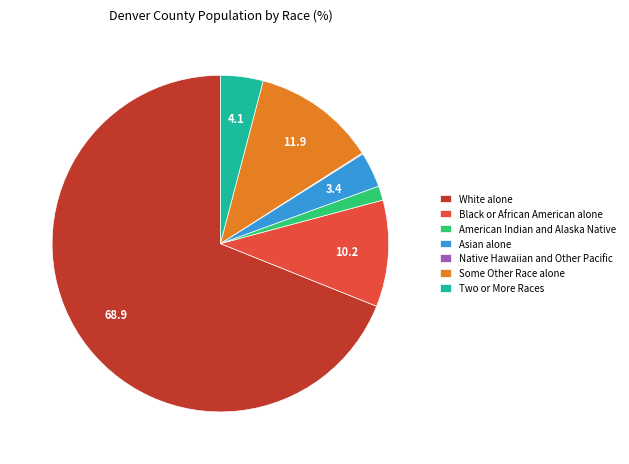

What is the ratio of the value at Some Other Race alone to the value at Black or African American alone?

1.2